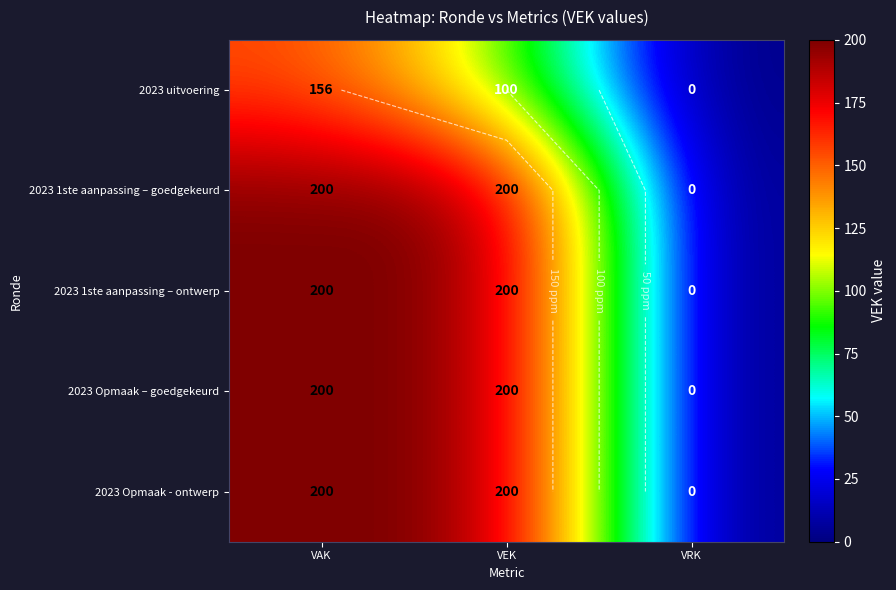

Count the number of categories in the chart.

3